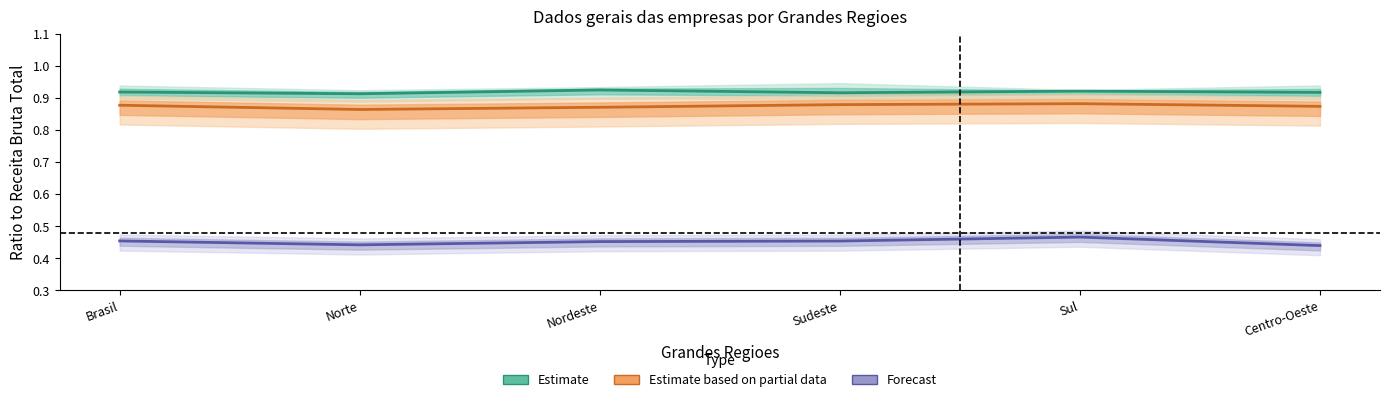

At how many categories does at least one series exceed 0?

6